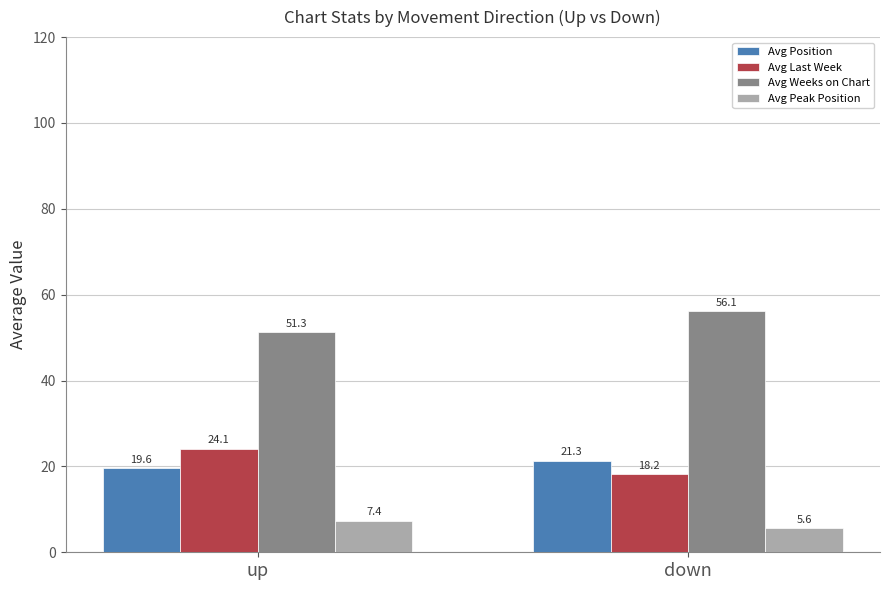

List the labels in order of Avg Position value, largest first.

down, up